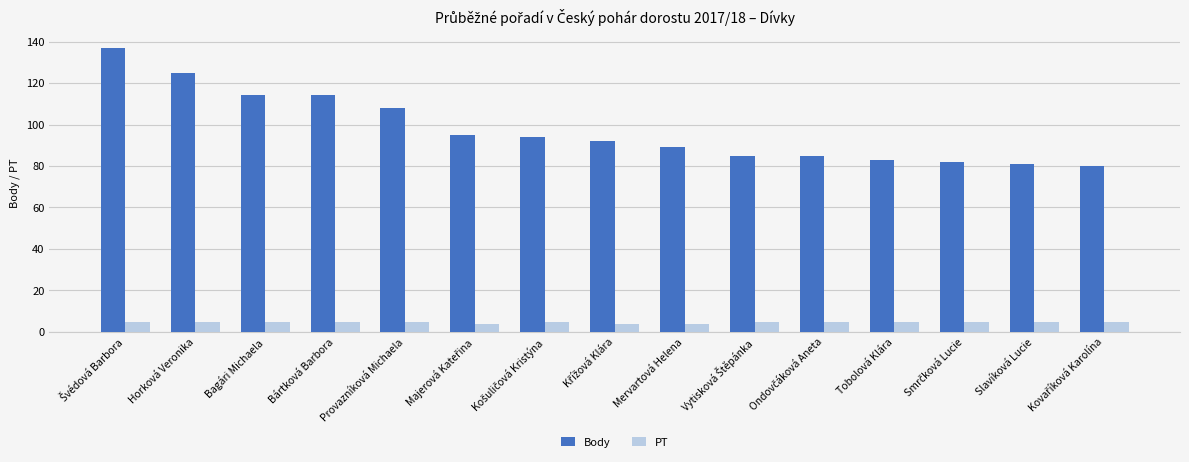

What is the approximate value of PT at Horková Veronika?

5